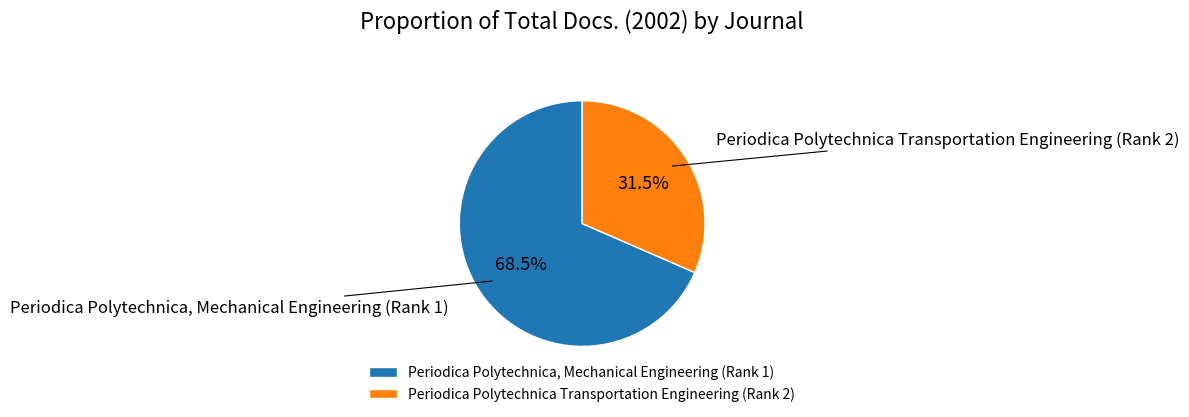

Which slice represents more than half of the pie?

Periodica Polytechnica, Mechanical Engineering (Rank 1)